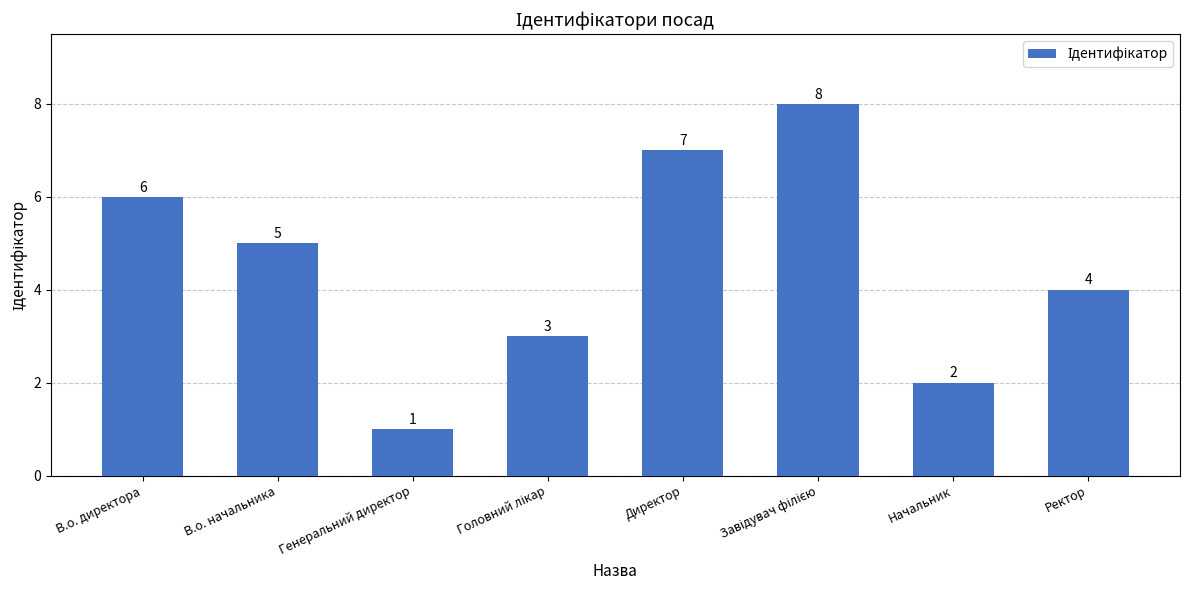

Between Ректор and Генеральний директор, which is larger?

Ректор